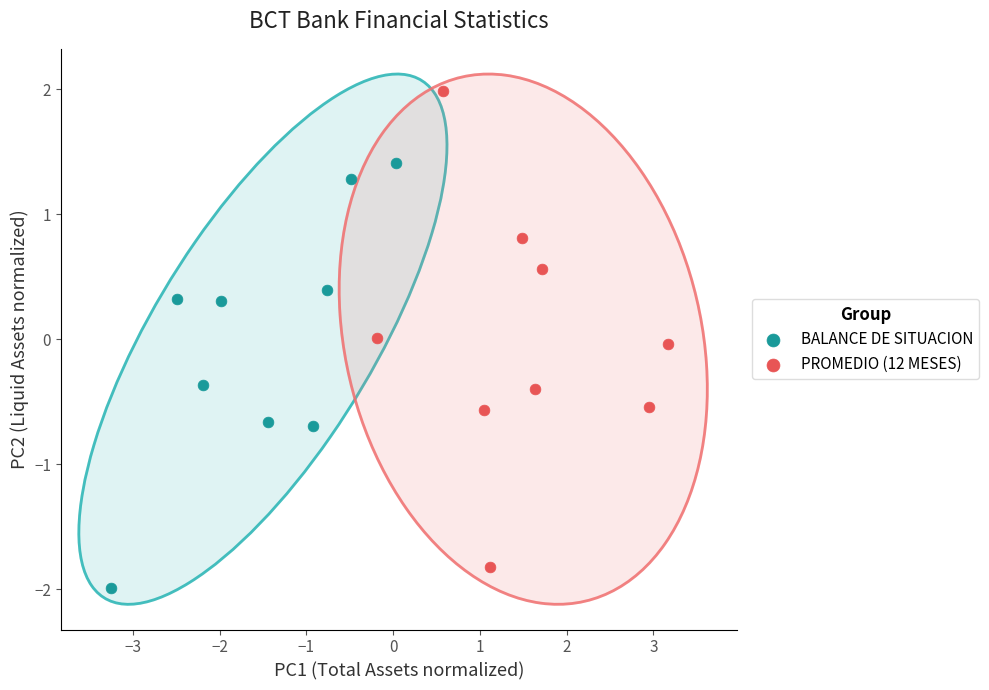

Which series has the largest Y range (max minus min)?

PROMEDIO (12 MESES)